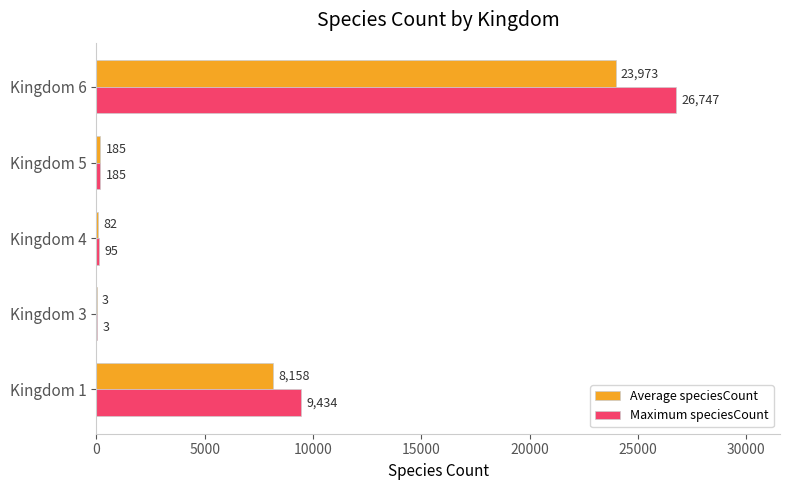

Count the number of categories in the chart.

5